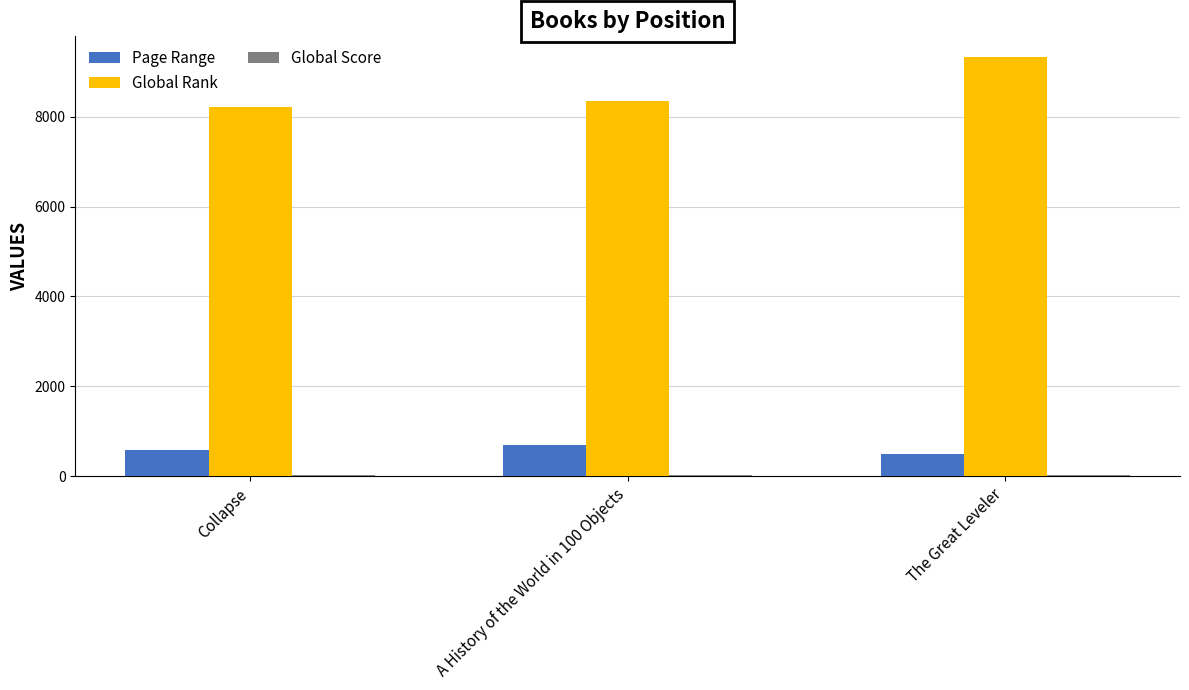

What is the maximum value for Page Range?

707